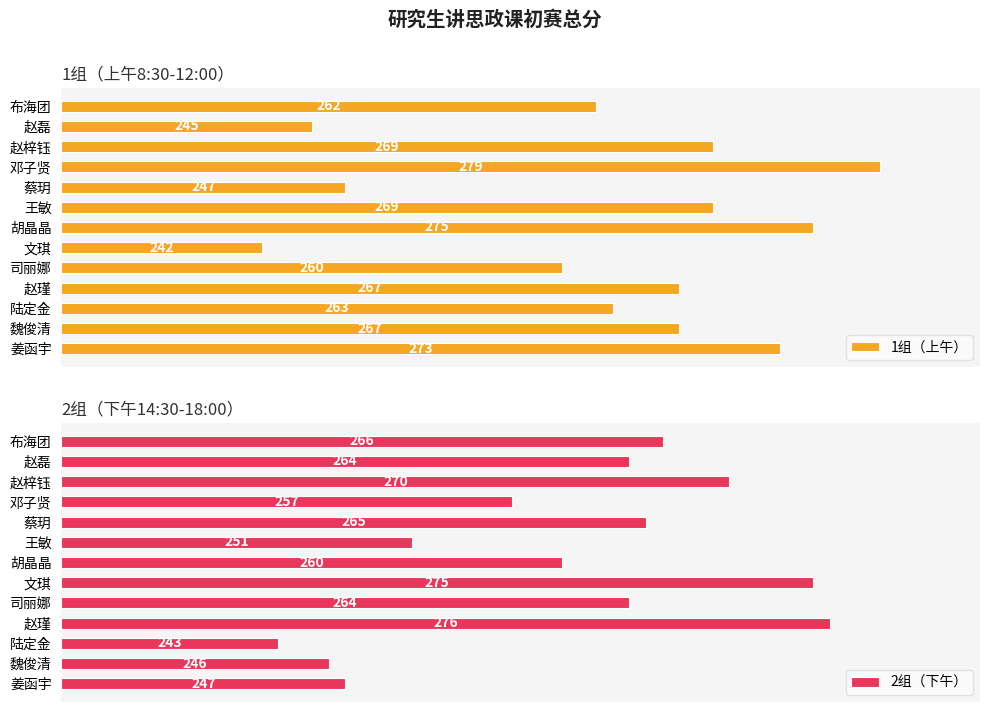

How many distinct data groups are displayed?

2